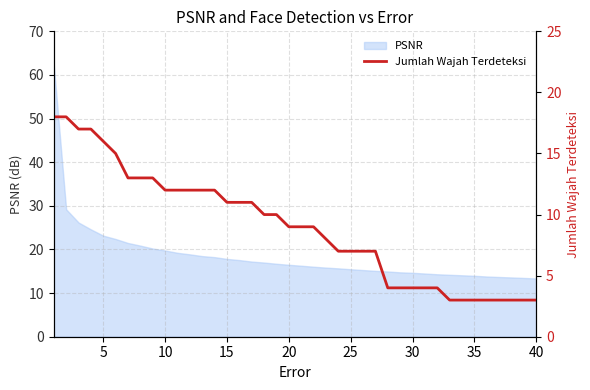

True or false: PSNR has a value of 5.3 at 20.

False